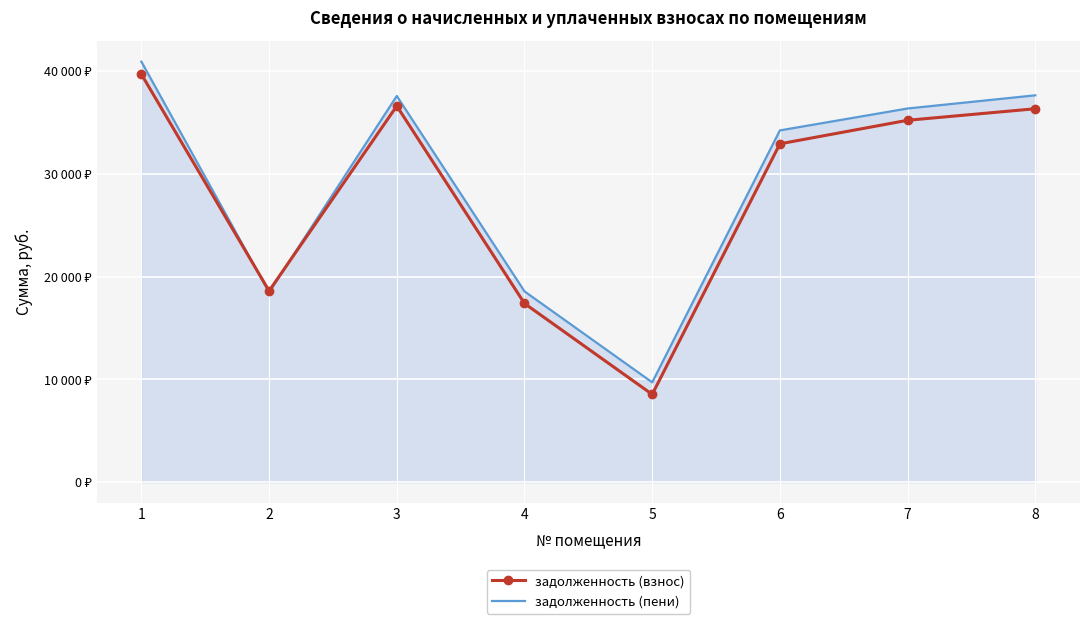

Reading right to left, what are all the values shown in this chart?

задолженность (взнос): 8=36357.1	7=35234.1	6=32942.2	5=8551.9	4=17402.3	3=36625.1	2=18623.3	1=39717.1
задолженность (пени): 8=37663.8	7=36381.5	6=34248.9	5=9723.2	4=18579.5	3=37601.9	2=18480.8	1=40944.2